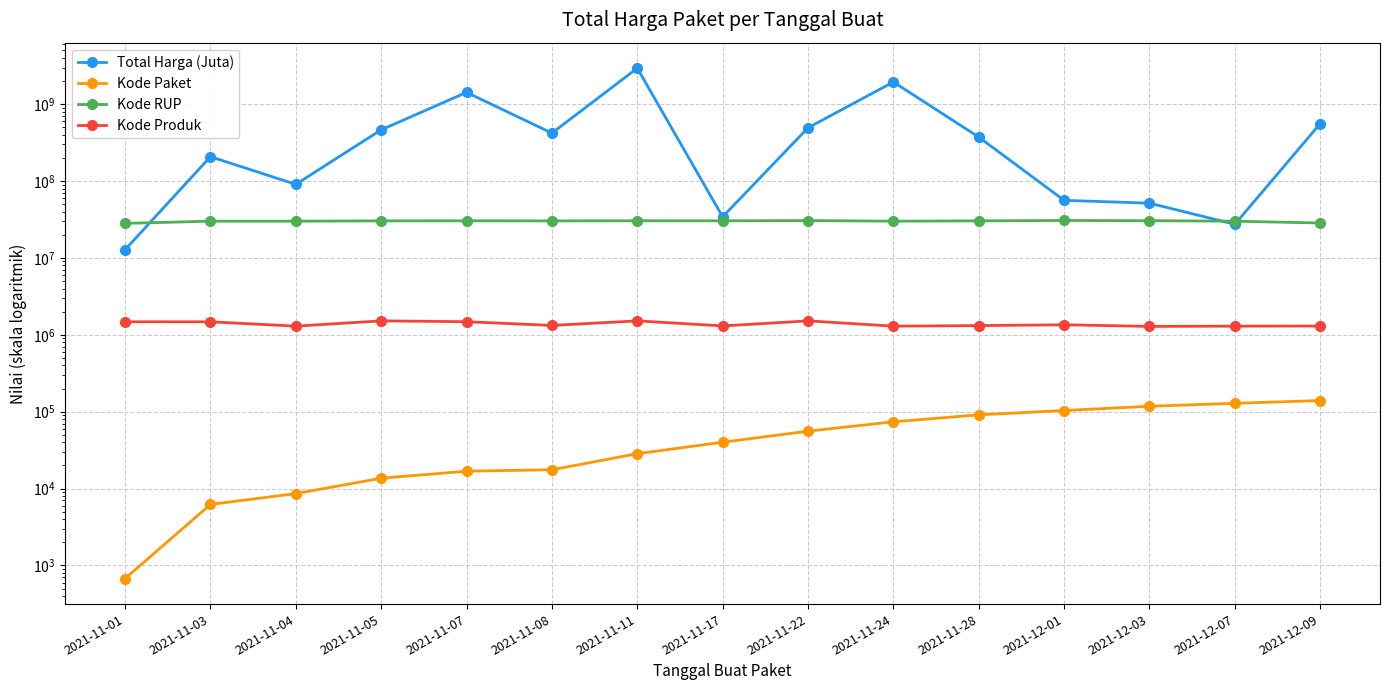

Does the chart display data point markers on the line(s)?

Yes